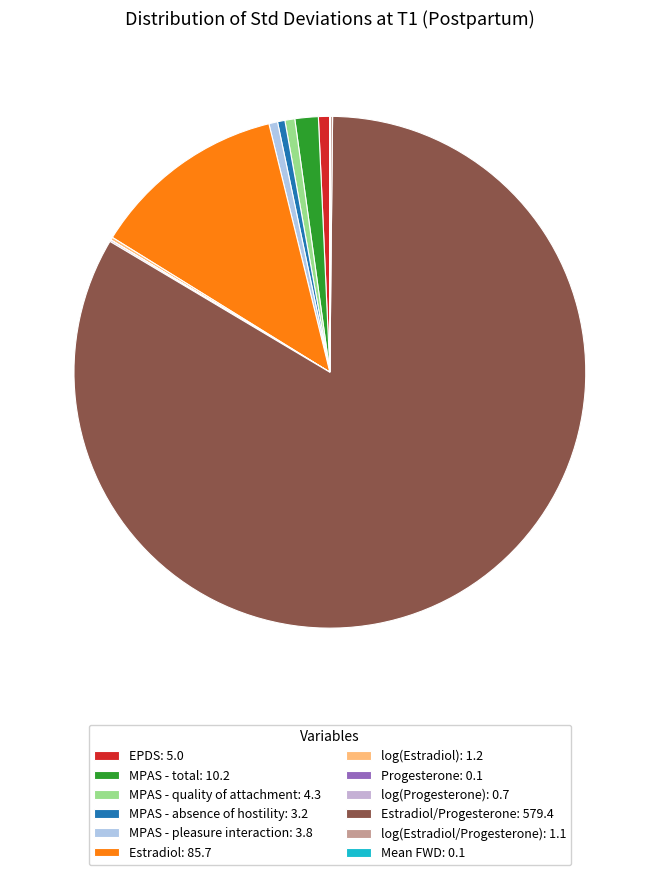

Rank the categories by value from lowest to highest.

Mean FWD, Progesterone, log(Progesterone), log(Estradiol/Progesterone), log(Estradiol), MPAS - absence of hostility, MPAS - pleasure interaction, MPAS - quality of attachment, EPDS, MPAS - total, Estradiol, Estradiol/Progesterone